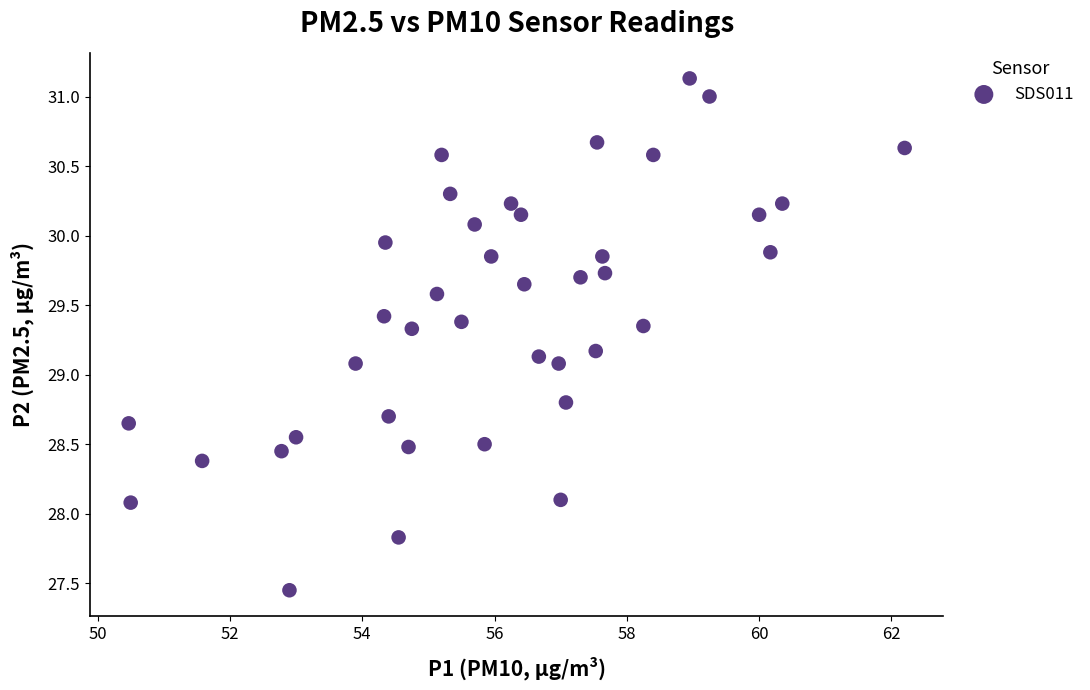

What is the range of X values (max minus min)?

11.7